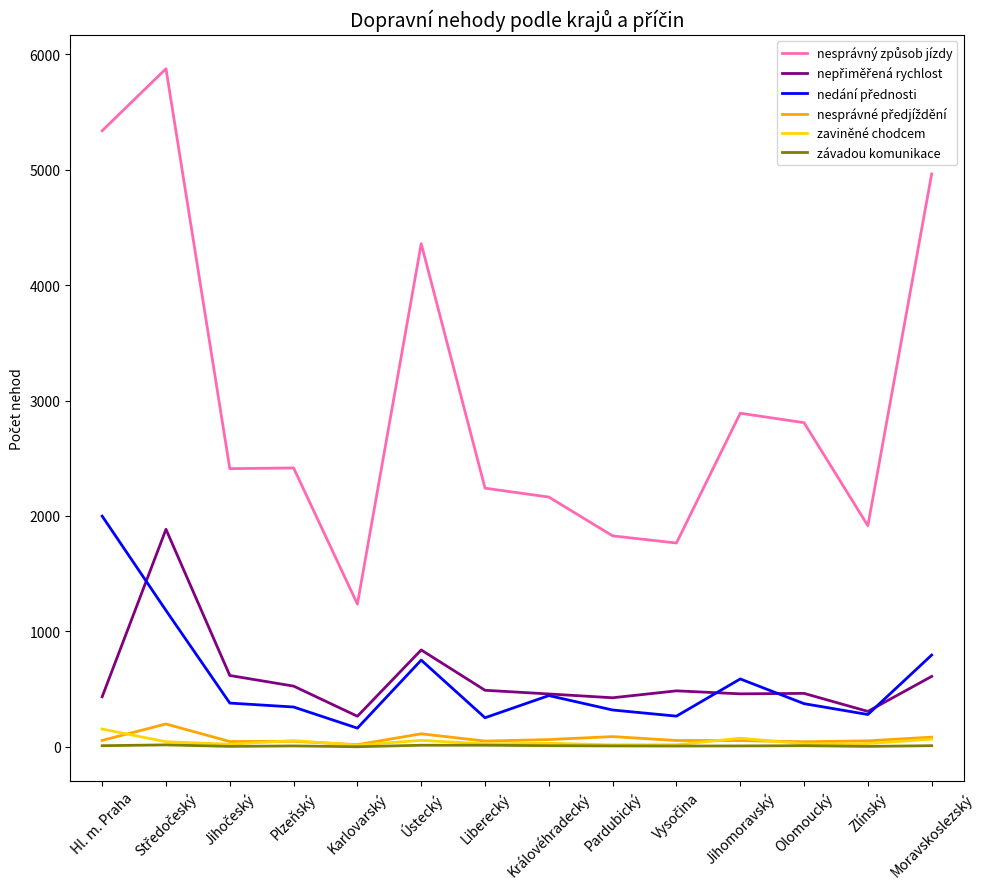

Which category has the highest value in the nesprávný způsob jízdy series?

Středočeský